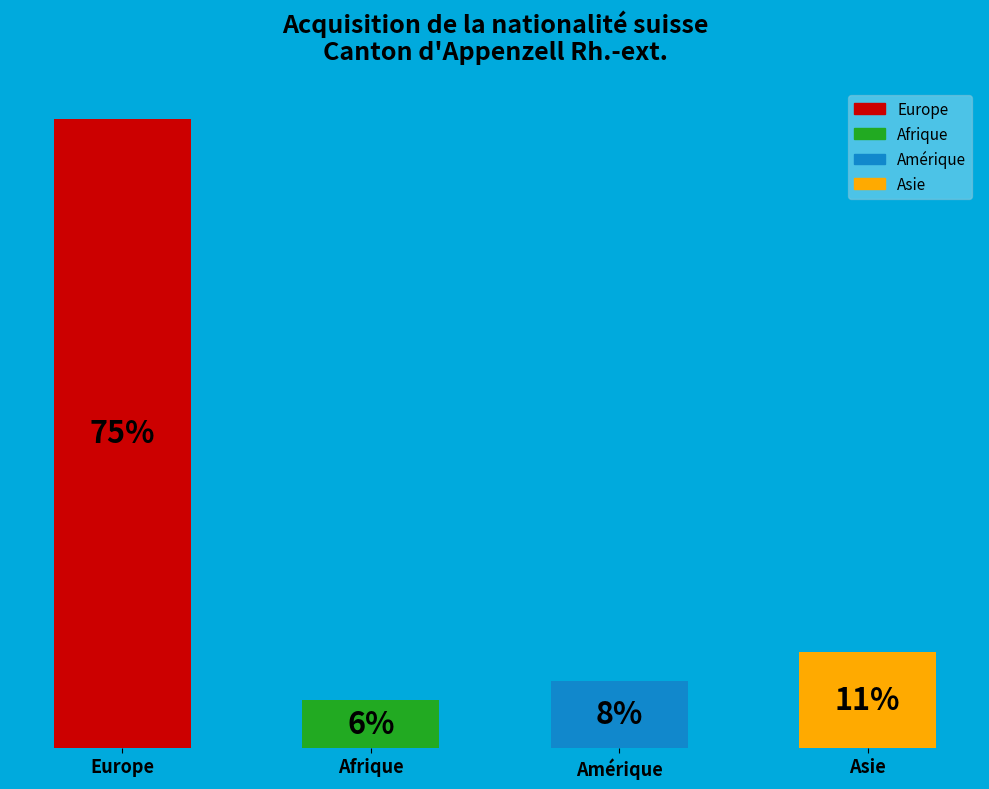

What is the label of the 4th bar from the left?

Asie